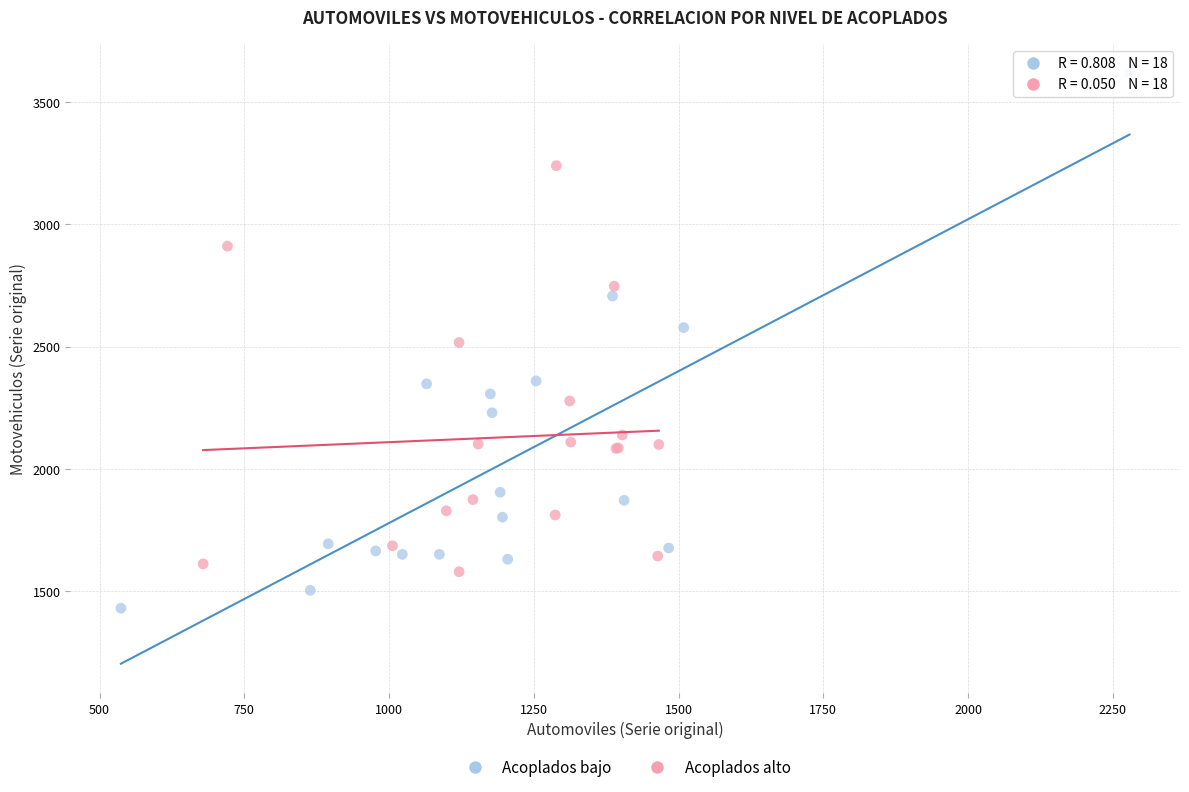

Which series contains the lowest Y value?

Acoplados bajo